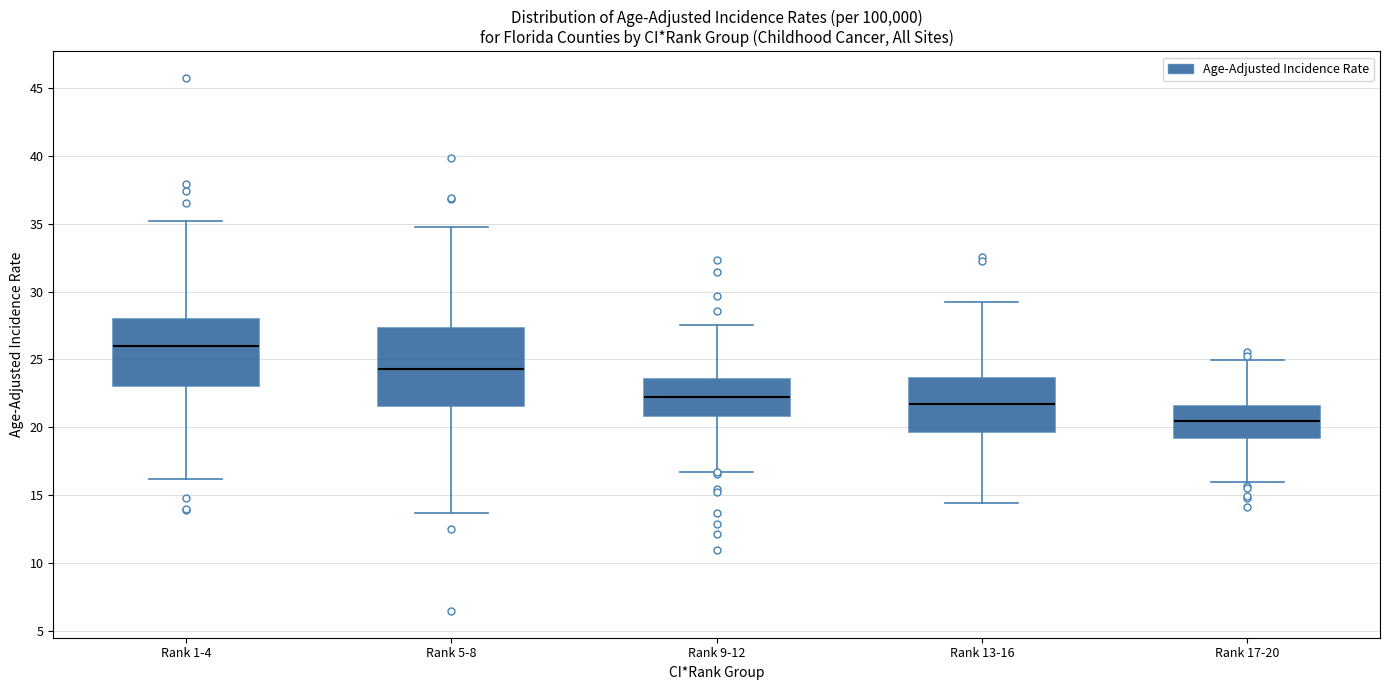

Reading left to right, read every box against the y-axis: the position of its median line, the range the box covers, and the ends of its whiskers. The values are not printed on the chart, so give them approximately, as read against the axis.

Rank 1-4: median 26.0, box 23.0 to 28.0, whiskers 16.0 to 35.0
Rank 5-8: median 24.5, box 21.5 to 27.5, whiskers 13.5 to 35.0
Rank 9-12: median 22.5, box 21.0 to 23.5, whiskers 16.5 to 27.5
Rank 13-16: median 21.5, box 19.5 to 23.5, whiskers 14.5 to 29.0
Rank 17-20: median 20.5, box 19.0 to 21.5, whiskers 16.0 to 25.0